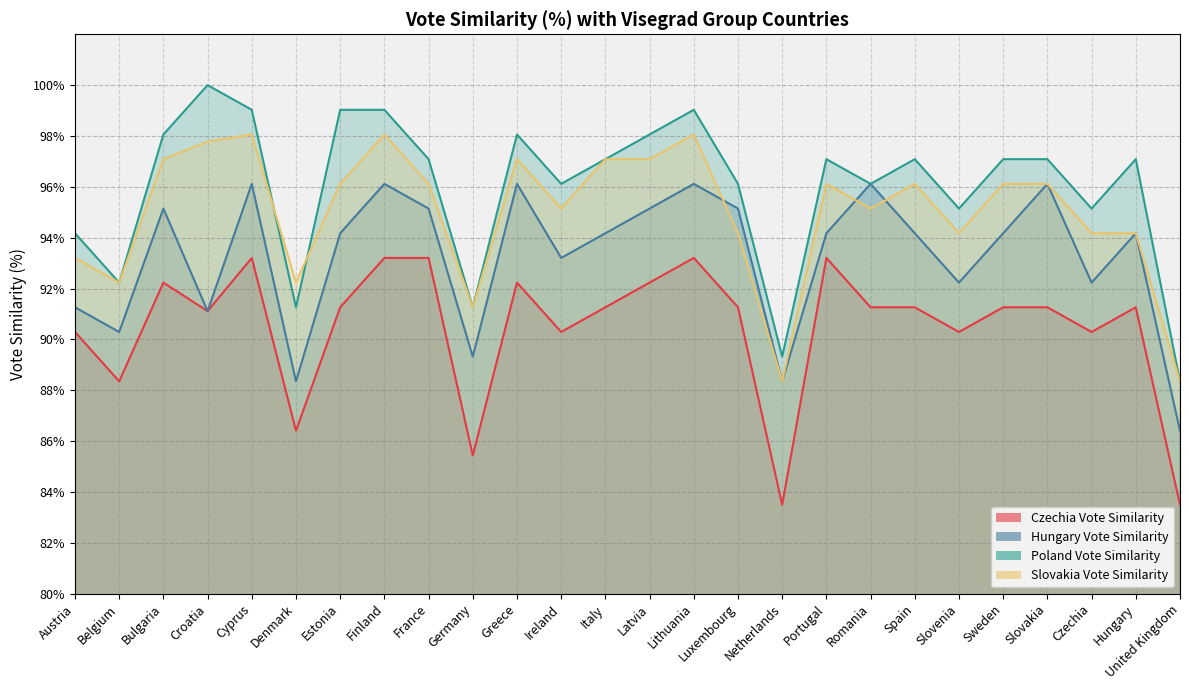

How many lines are shown in the chart?

4